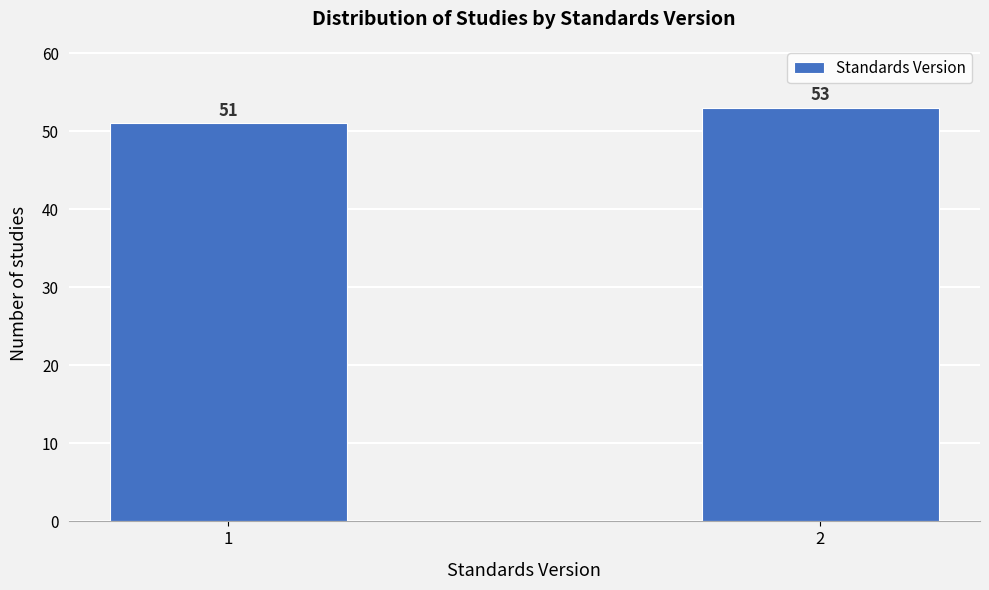

Reading left to right, extract all data points from this chart.

1=51	2=53